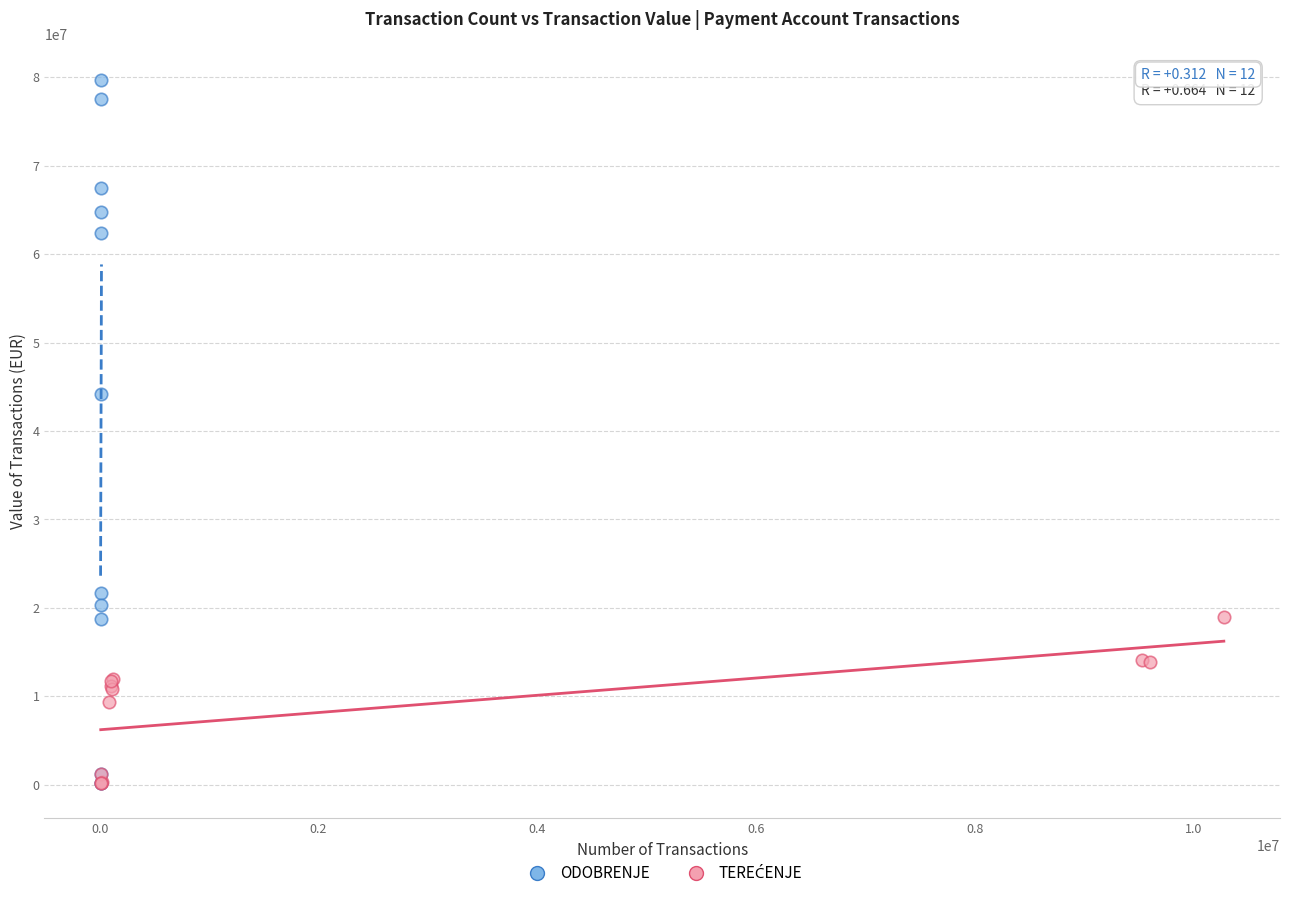

Which series reaches the maximum Y coordinate?

ODOBRENJE